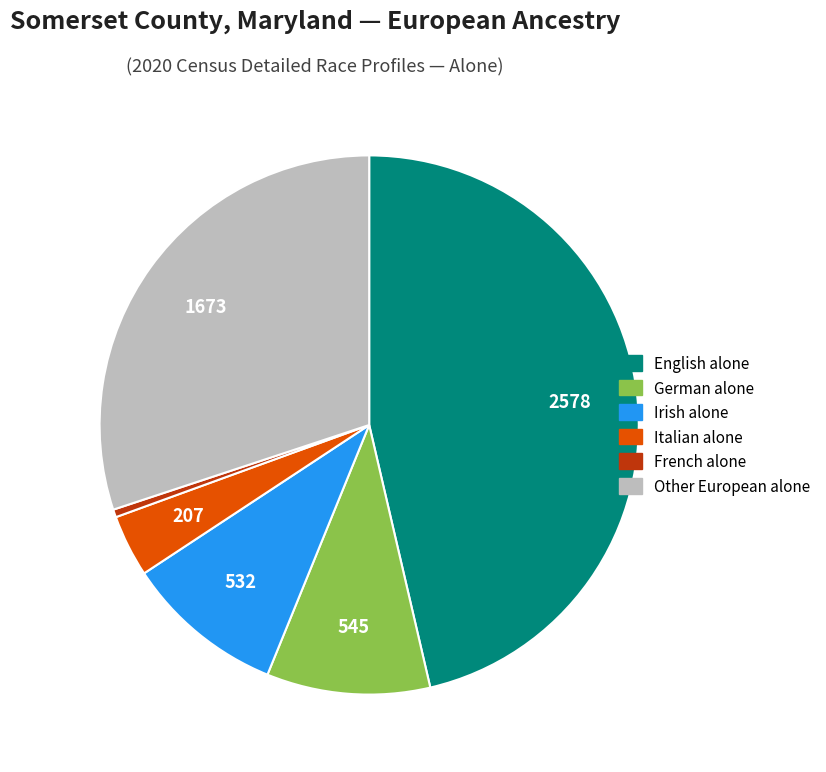

Is there any slice that represents more than half of the pie?

No